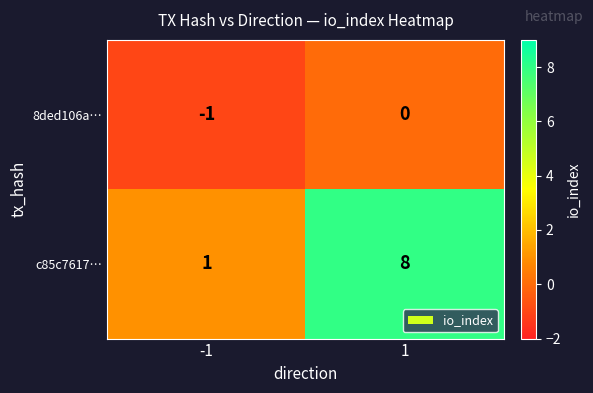

Which category has the highest value across all series?

1